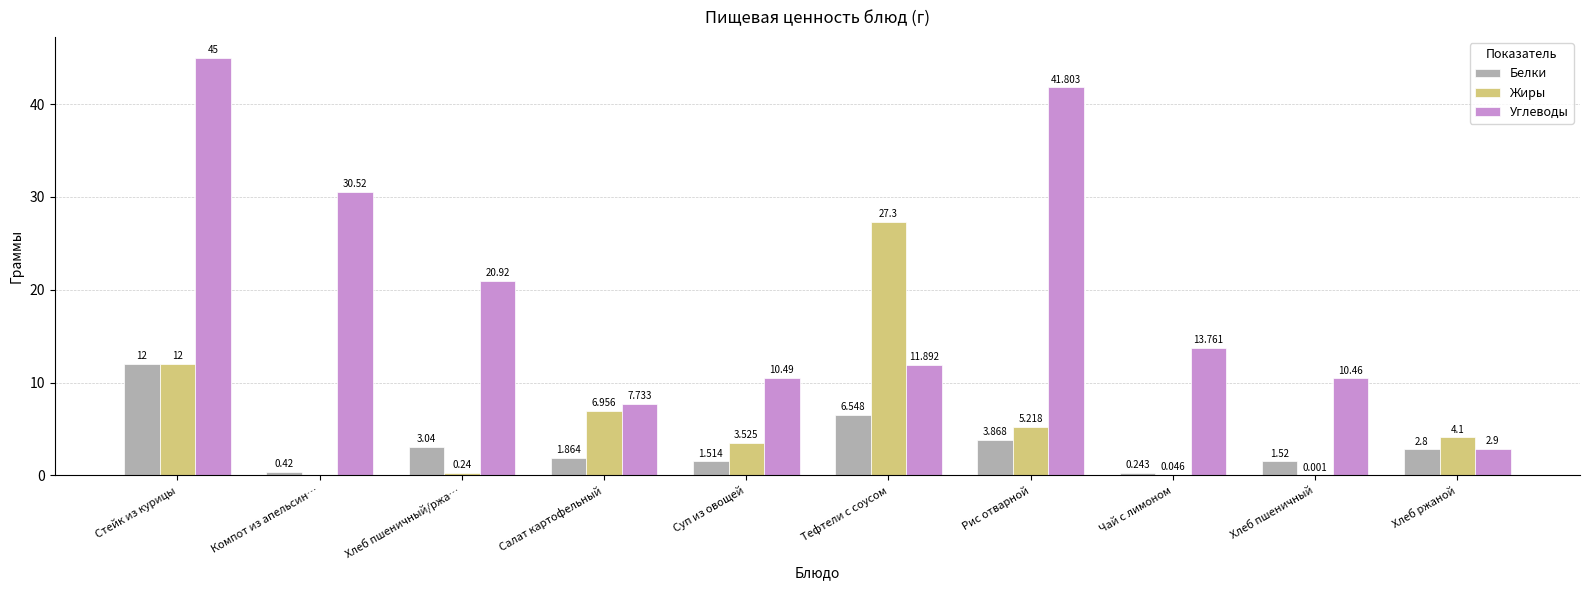

Are the bars grouped side by side (vs. stacked)?

Yes